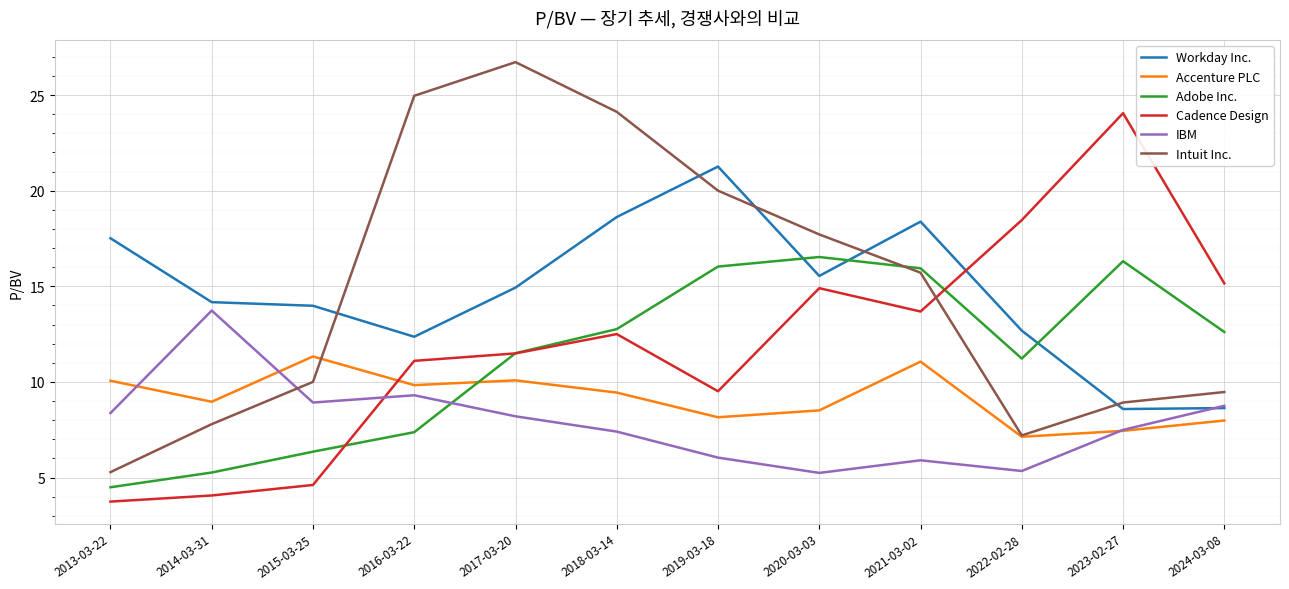

What position from the right is 2019-03-18?

6